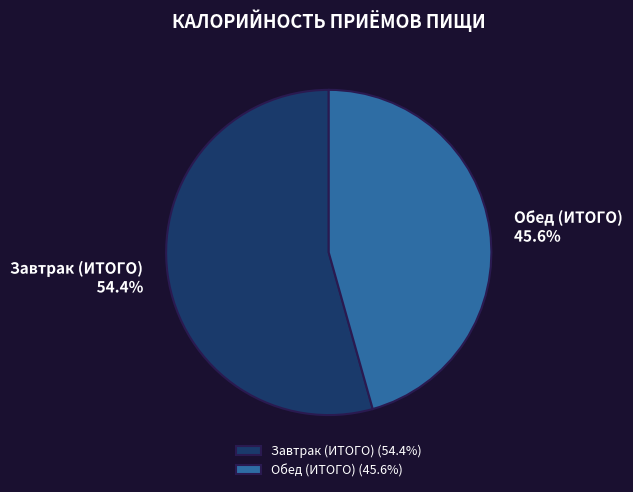

Approximately how many times larger is the value at Обед (ИТОГО) compared to Завтрак (ИТОГО)?

0.8